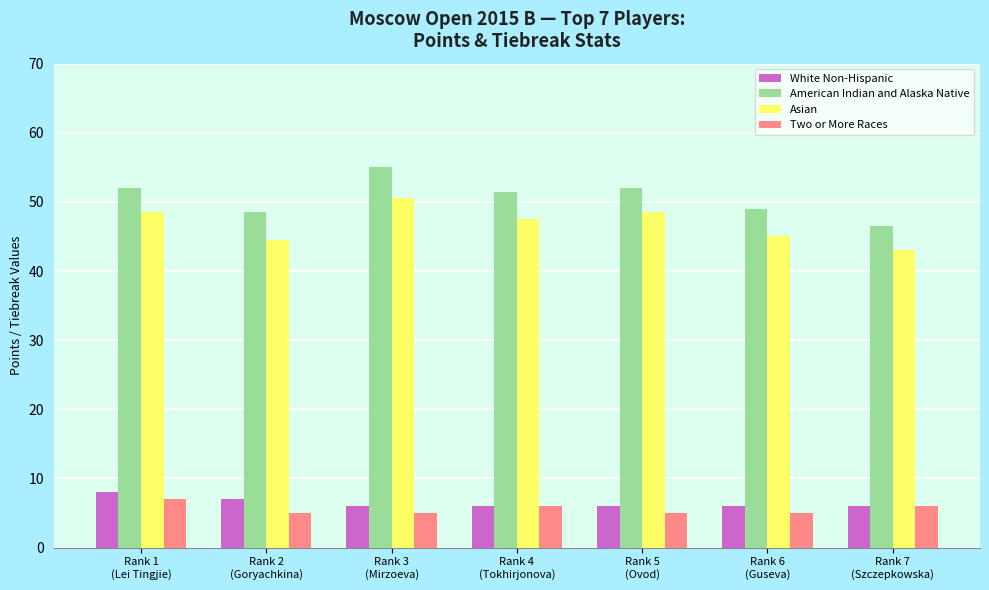

Rank the series by their maximum value, from lowest to highest.

Two or More Races, White Non-Hispanic, Asian, American Indian and Alaska Native